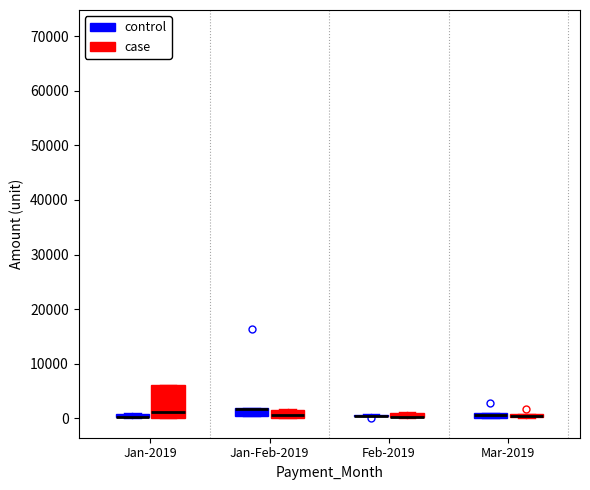

Which box is the tallest, from its lower edge to its upper edge?

Jan-2019 (case)